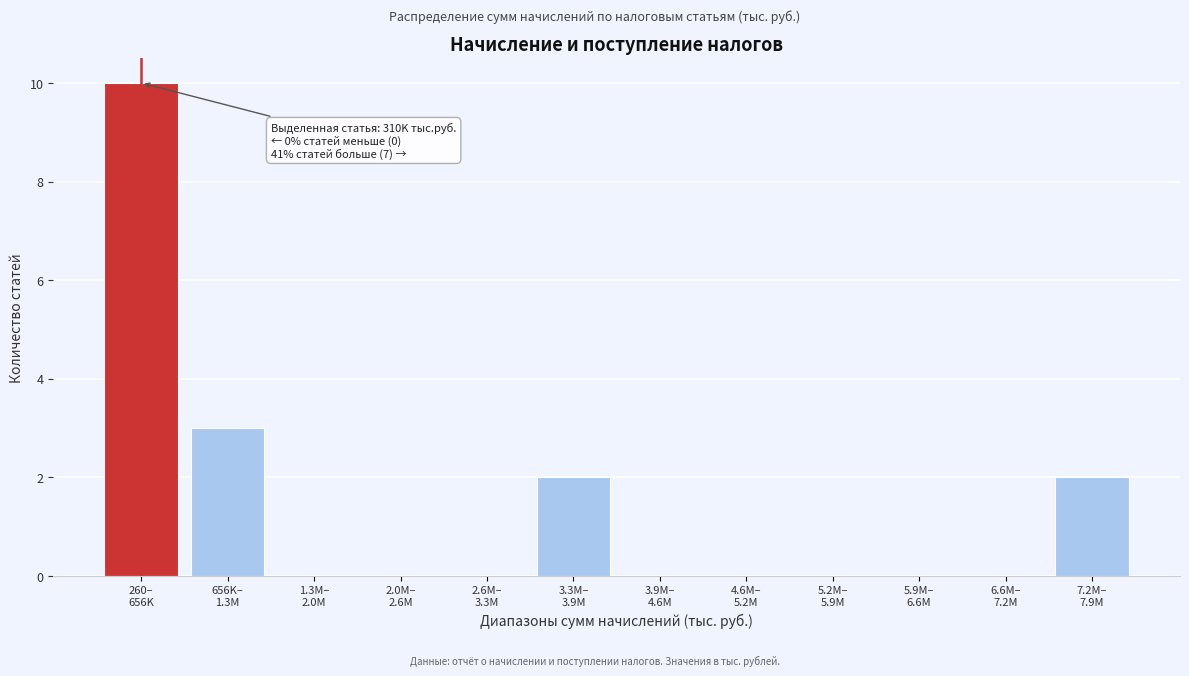

What is the sum of all values?

17